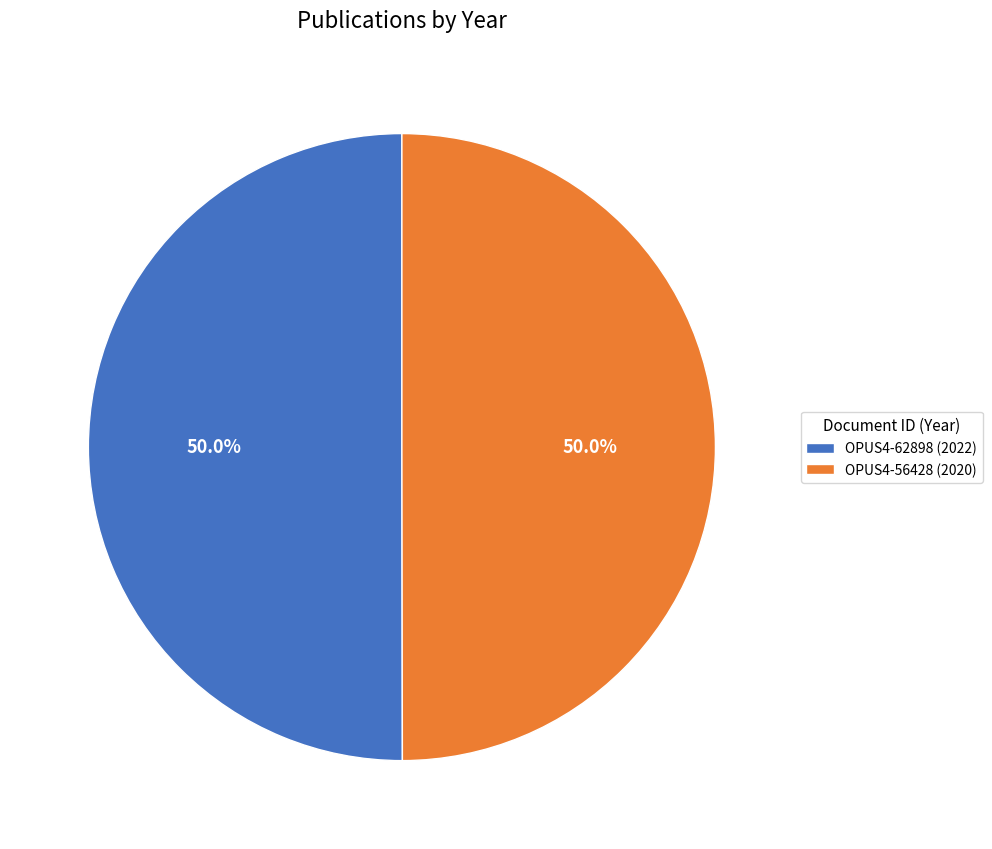

Approximately how many times larger is the value at OPUS4-56428 (2020) compared to OPUS4-62898 (2022)?

1.0